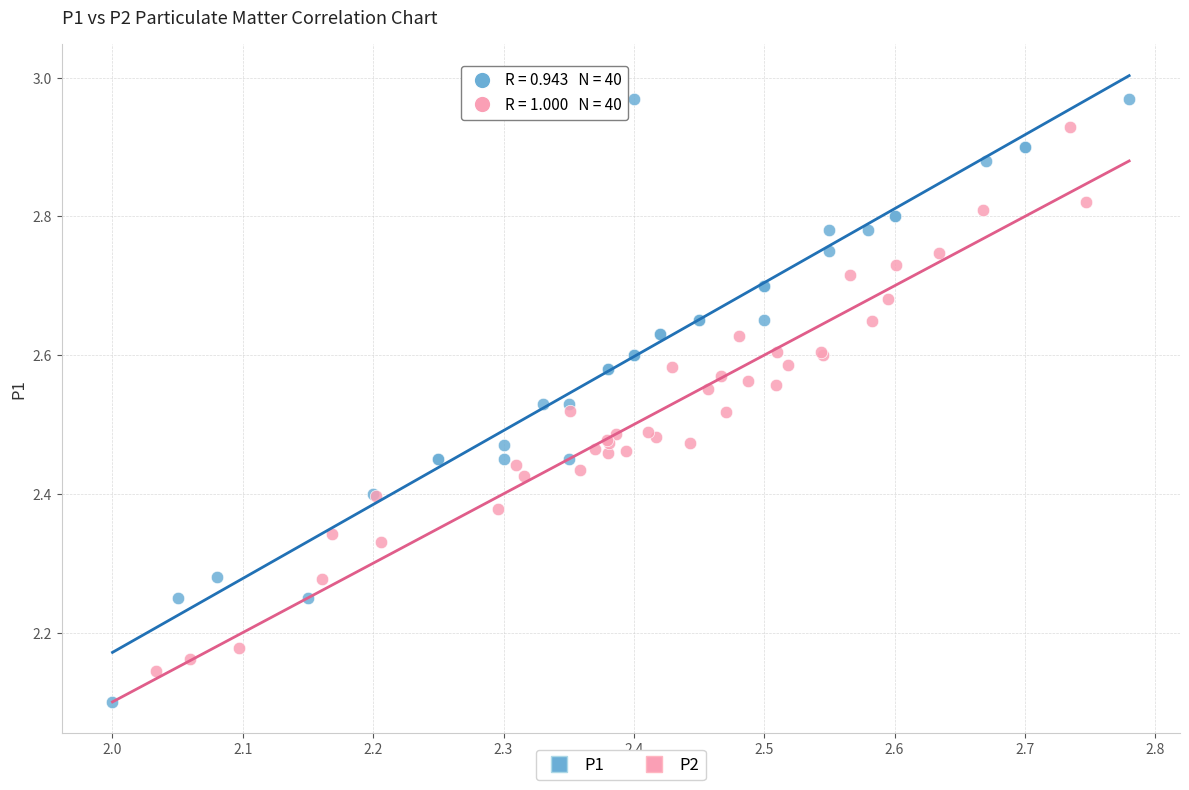

Which series contains the lowest Y value?

P1